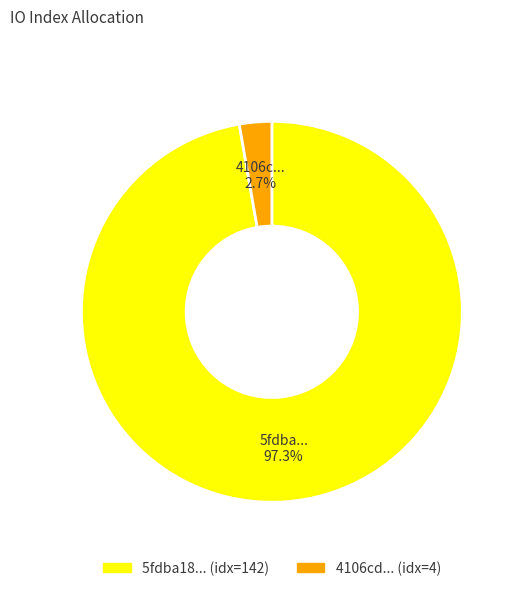

Which category accounts for the majority?

5fdba18... (idx=142)